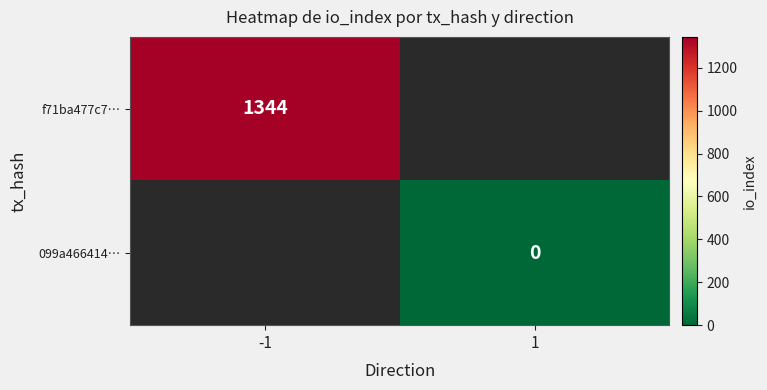

Is it true that f71ba477c7… equals 302 at -1?

False